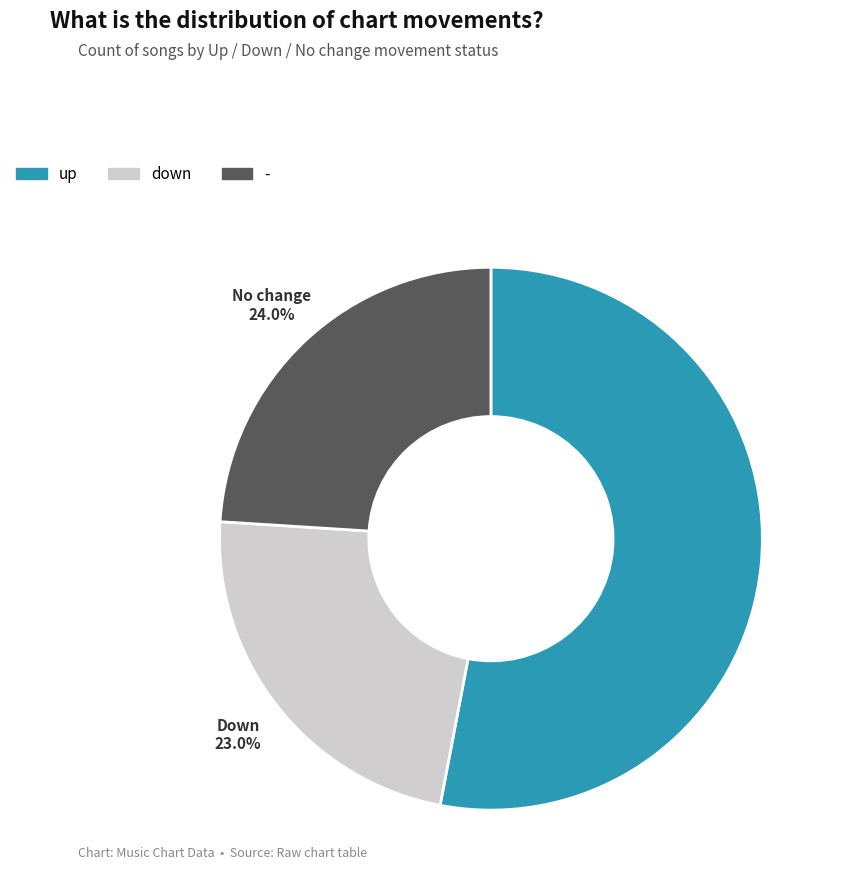

Between - and down, which is larger?

-